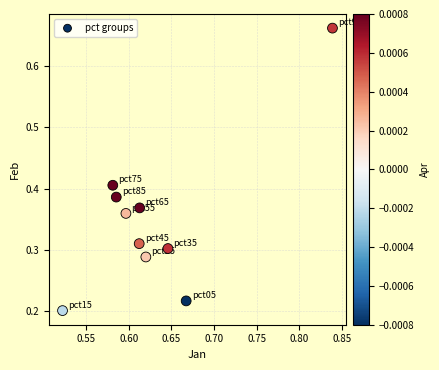

What is the range of Y values (max minus min)?

0.5